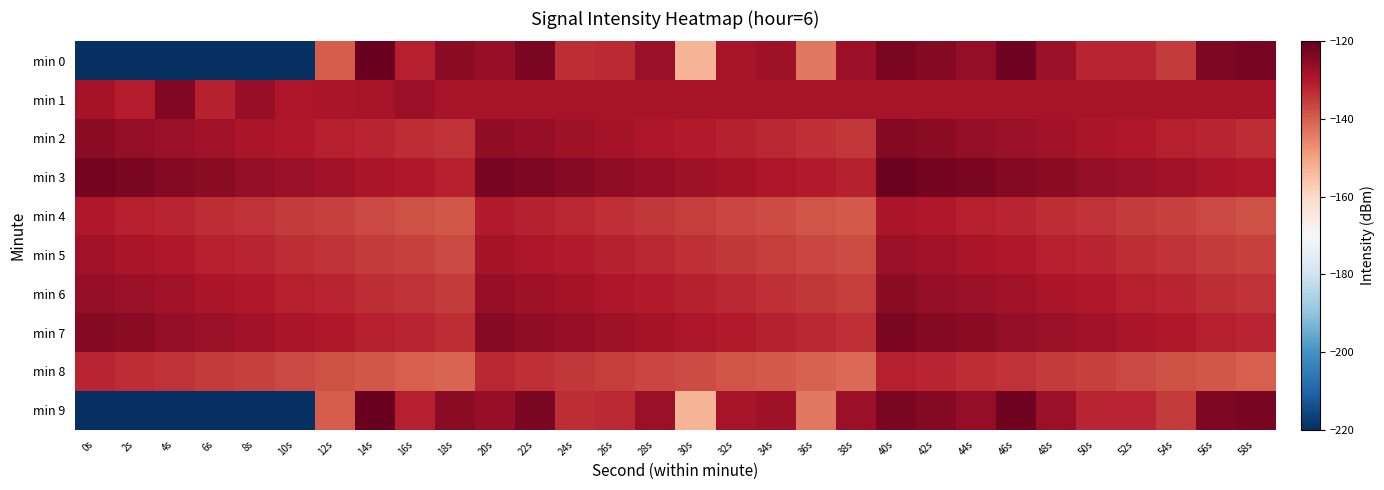

Reading left to right, extract all data points from this chart.

min 0: 0s=-220.7	2s=-220.7	4s=-220.7	6s=-220.7	8s=-220.7	10s=-220.7	12s=-139.9	14s=-120.6	16s=-131.3	18s=-125.0	20s=-126.3	22s=-123.1	24s=-133.2	26s=-132.6	28s=-126.8	30s=-153.0	32s=-128.9	34s=-127.8	36s=-143.6	38s=-127.1	40s=-123.0	42s=-124.2	44s=-126.2	46s=-121.6	48s=-127.0	50s=-131.9	52s=-131.8	54s=-135.2	56s=-123.2	58s=-122.7
min 1: 0s=-128.4	2s=-130.9	4s=-123.6	6s=-131.5	8s=-126.3	10s=-129.5	12s=-129.0	14s=-128.7	16s=-127.1	18s=-128.6	20s=-128.6	22s=-128.6	24s=-128.6	26s=-128.6	28s=-128.6	30s=-128.6	32s=-128.6	34s=-128.6	36s=-128.6	38s=-128.6	40s=-128.6	42s=-128.6	44s=-128.6	46s=-128.6	48s=-128.6	50s=-128.6	52s=-128.6	54s=-128.6	56s=-128.6	58s=-128.6
min 2: 0s=-125.0	2s=-126.0	4s=-127.0	6s=-128.0	8s=-129.0	10s=-130.0	12s=-131.0	14s=-132.0	16s=-133.0	18s=-134.0	20s=-125.5	22s=-126.5	24s=-127.5	26s=-128.5	28s=-129.5	30s=-130.5	32s=-131.5	34s=-132.5	36s=-133.5	38s=-134.5	40s=-124.0	42s=-125.0	44s=-126.0	46s=-127.0	48s=-128.0	50s=-129.0	52s=-130.0	54s=-131.0	56s=-132.0	58s=-133.0
min 3: 0s=-122.0	2s=-123.0	4s=-124.0	6s=-125.0	8s=-126.0	10s=-127.0	12s=-128.0	14s=-129.0	16s=-130.0	18s=-131.0	20s=-122.5	22s=-123.5	24s=-124.5	26s=-125.5	28s=-126.5	30s=-127.5	32s=-128.5	34s=-129.5	36s=-130.5	38s=-131.5	40s=-121.0	42s=-122.0	44s=-123.0	46s=-124.0	48s=-125.0	50s=-126.0	52s=-127.0	54s=-128.0	56s=-129.0	58s=-130.0
min 4: 0s=-130.0	2s=-131.0	4s=-132.0	6s=-133.0	8s=-134.0	10s=-135.0	12s=-136.0	14s=-137.0	16s=-138.0	18s=-139.0	20s=-130.5	22s=-131.5	24s=-132.5	26s=-133.5	28s=-134.5	30s=-135.5	32s=-136.5	34s=-137.5	36s=-138.5	38s=-139.5	40s=-129.0	42s=-130.0	44s=-131.0	46s=-132.0	48s=-133.0	50s=-134.0	52s=-135.0	54s=-136.0	56s=-137.0	58s=-138.0
min 5: 0s=-128.0	2s=-129.0	4s=-130.0	6s=-131.0	8s=-132.0	10s=-133.0	12s=-134.0	14s=-135.0	16s=-136.0	18s=-137.0	20s=-128.5	22s=-129.5	24s=-130.5	26s=-131.5	28s=-132.5	30s=-133.5	32s=-134.5	34s=-135.5	36s=-136.5	38s=-137.5	40s=-127.0	42s=-128.0	44s=-129.0	46s=-130.0	48s=-131.0	50s=-132.0	52s=-133.0	54s=-134.0	56s=-135.0	58s=-136.0
min 6: 0s=-126.0	2s=-127.0	4s=-128.0	6s=-129.0	8s=-130.0	10s=-131.0	12s=-132.0	14s=-133.0	16s=-134.0	18s=-135.0	20s=-126.5	22s=-127.5	24s=-128.5	26s=-129.5	28s=-130.5	30s=-131.5	32s=-132.5	34s=-133.5	36s=-134.5	38s=-135.5	40s=-125.0	42s=-126.0	44s=-127.0	46s=-128.0	48s=-129.0	50s=-130.0	52s=-131.0	54s=-132.0	56s=-133.0	58s=-134.0
min 7: 0s=-124.0	2s=-125.0	4s=-126.0	6s=-127.0	8s=-128.0	10s=-129.0	12s=-130.0	14s=-131.0	16s=-132.0	18s=-133.0	20s=-124.5	22s=-125.5	24s=-126.5	26s=-127.5	28s=-128.5	30s=-129.5	32s=-130.5	34s=-131.5	36s=-132.5	38s=-133.5	40s=-123.0	42s=-124.0	44s=-125.0	46s=-126.0	48s=-127.0	50s=-128.0	52s=-129.0	54s=-130.0	56s=-131.0	58s=-132.0
min 8: 0s=-132.0	2s=-133.0	4s=-134.0	6s=-135.0	8s=-136.0	10s=-137.0	12s=-138.0	14s=-139.0	16s=-140.0	18s=-141.0	20s=-132.5	22s=-133.5	24s=-134.5	26s=-135.5	28s=-136.5	30s=-137.5	32s=-138.5	34s=-139.5	36s=-140.5	38s=-141.5	40s=-131.0	42s=-132.0	44s=-133.0	46s=-134.0	48s=-135.0	50s=-136.0	52s=-137.0	54s=-138.0	56s=-139.0	58s=-140.0
min 9: 0s=-220.7	2s=-220.7	4s=-220.7	6s=-220.7	8s=-220.7	10s=-220.7	12s=-139.9	14s=-120.6	16s=-131.3	18s=-125.0	20s=-126.3	22s=-123.1	24s=-133.2	26s=-132.6	28s=-126.8	30s=-153.0	32s=-128.9	34s=-127.8	36s=-143.6	38s=-127.1	40s=-123.0	42s=-124.2	44s=-126.2	46s=-121.6	48s=-127.0	50s=-131.9	52s=-131.8	54s=-135.2	56s=-123.2	58s=-122.7